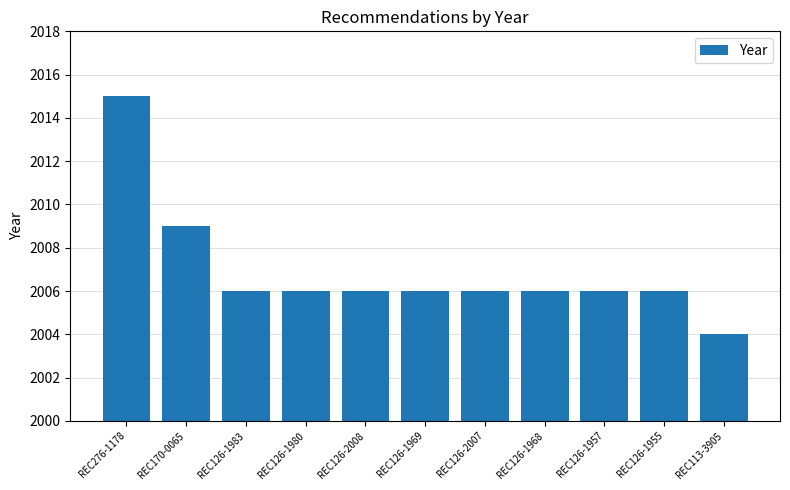

What is the label of the 7th bar from the left?

REC126-2007